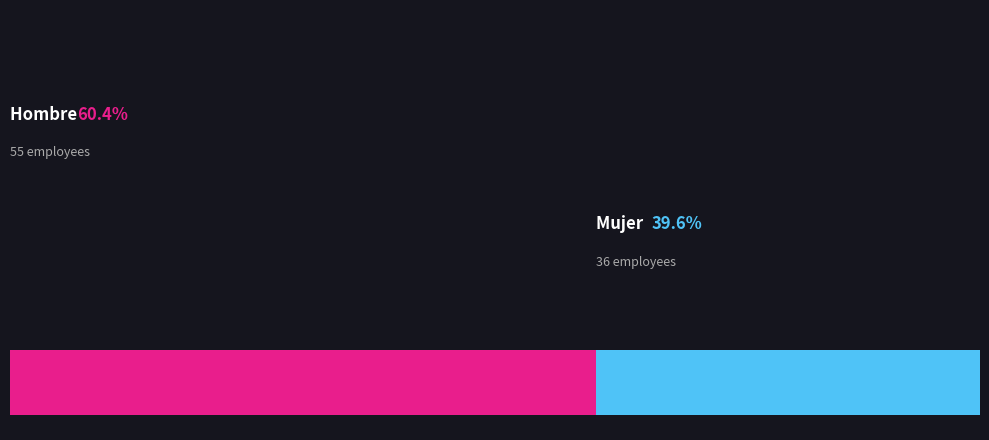

Is it true that Hombre is 74% of the pie?

False